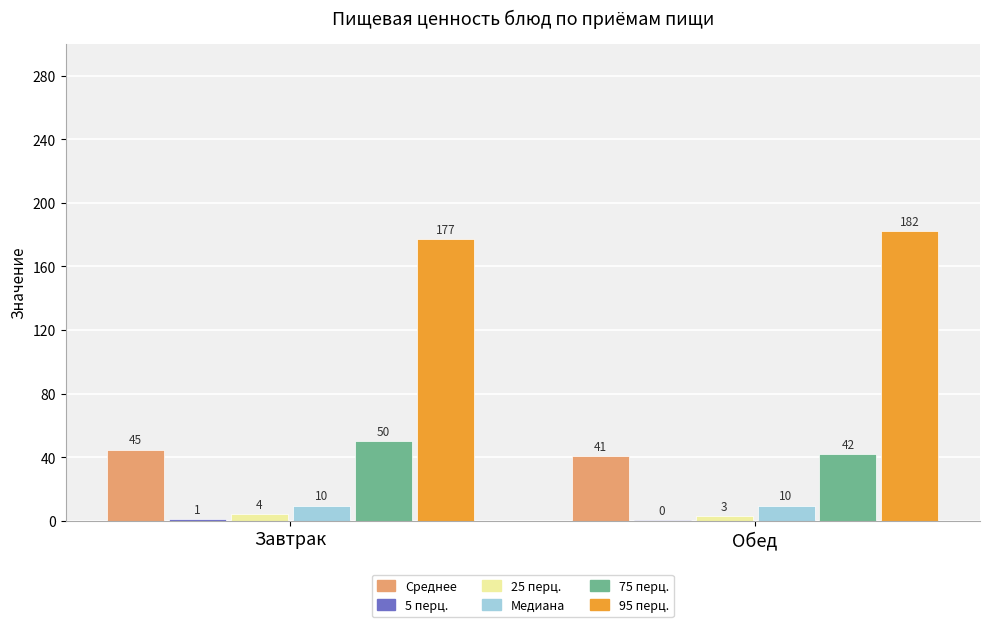

At which category is the sum across all series the highest?

Завтрак